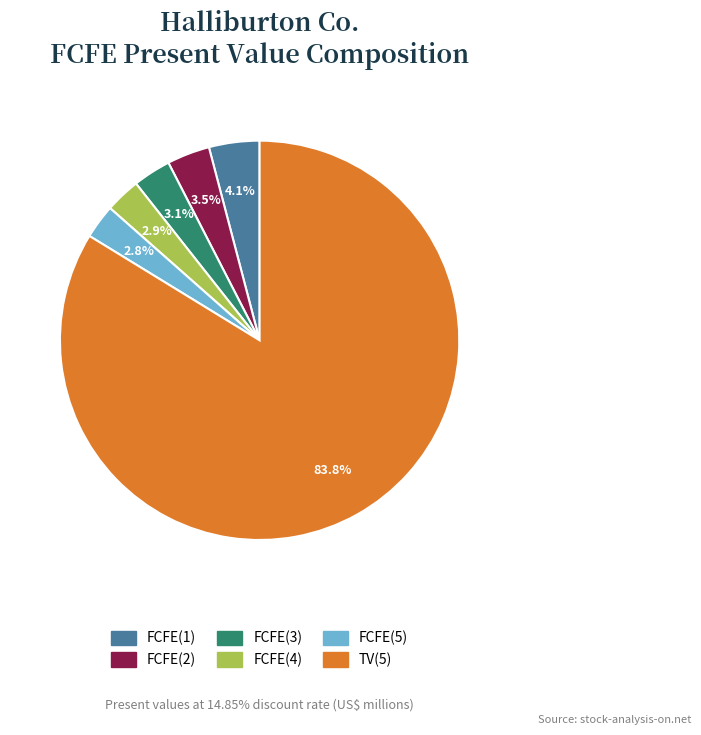

To the nearest percent, what percentage of the pie is FCFE(4)?

3%